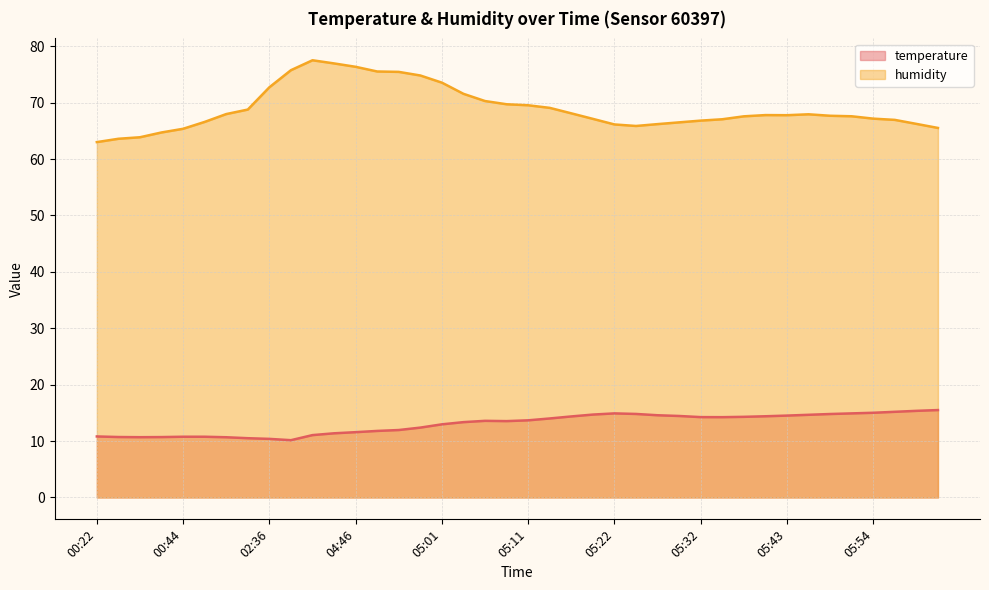

What is the sum of all humidity values?

2758.9